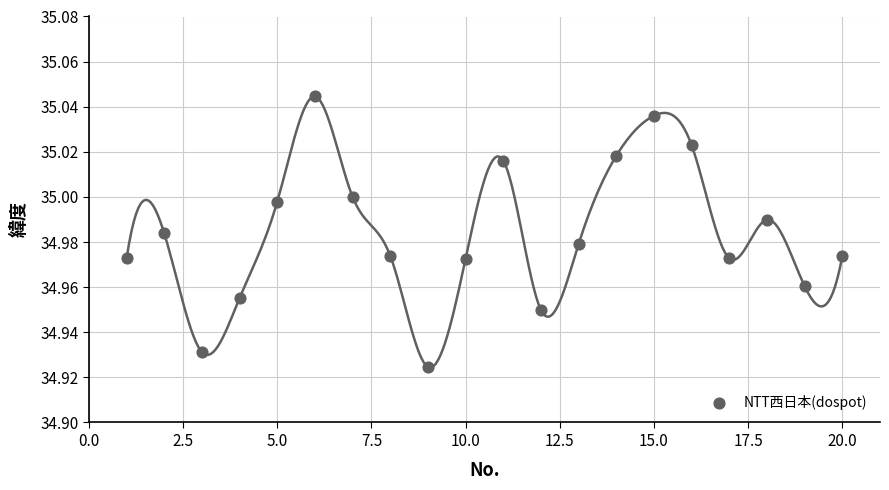

What is the range of X values (max minus min)?

19.0